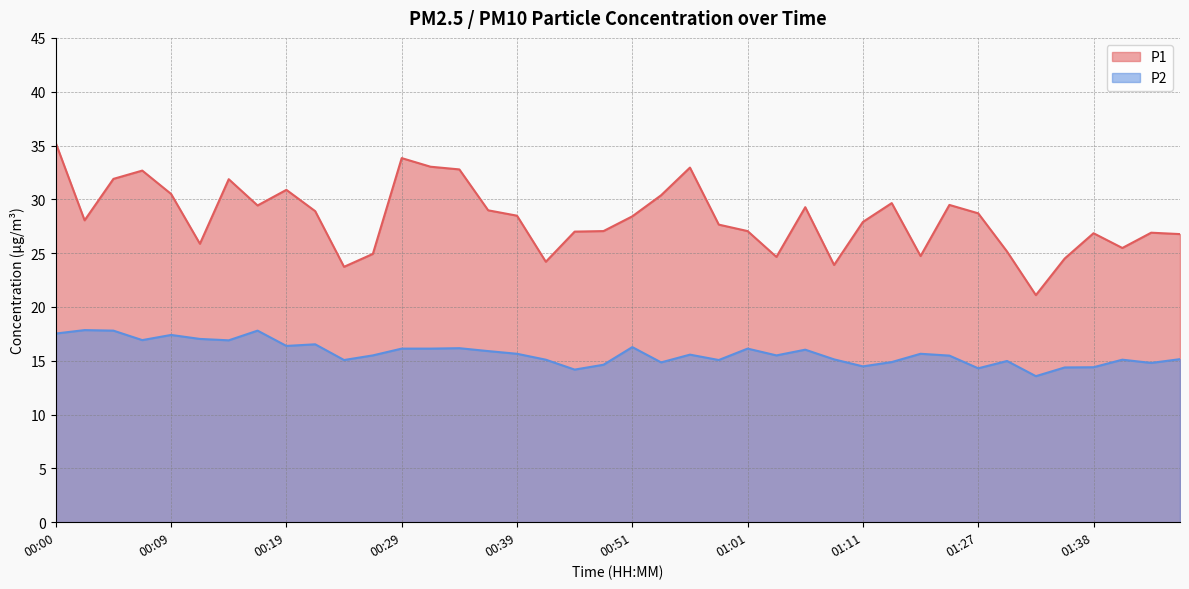

At 00:26, list the series in order from smallest to largest.

P2, P1